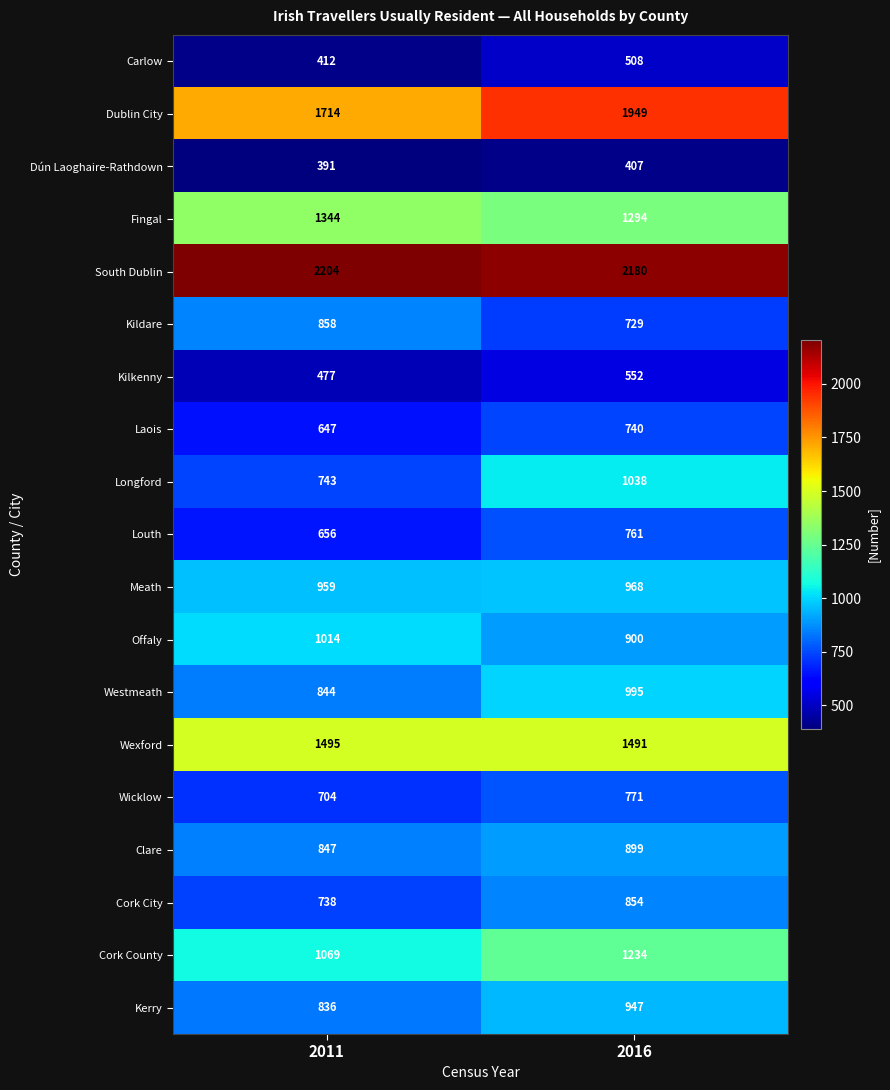

What is the difference between the maximum and minimum values in the Westmeath series?

151